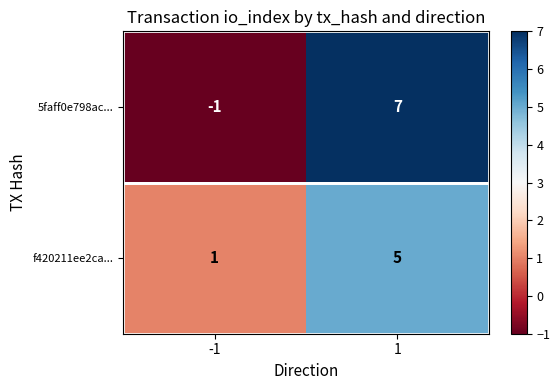

What is the average value of the 5faff0e798ac... series?

3